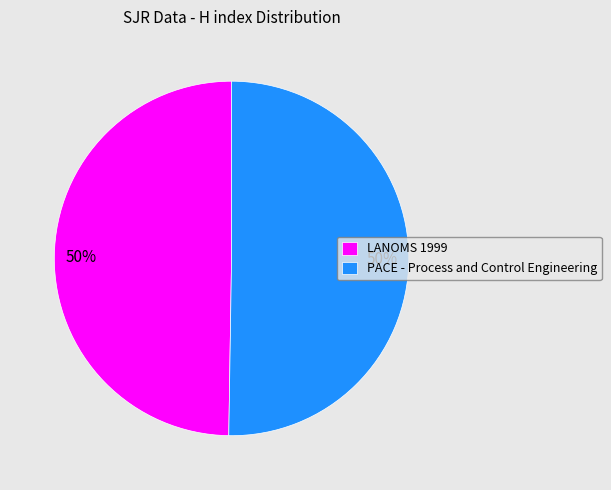

To the nearest percent, what is the combined percentage of PACE - Process and Control Engineering and LANOMS 1999?

100%